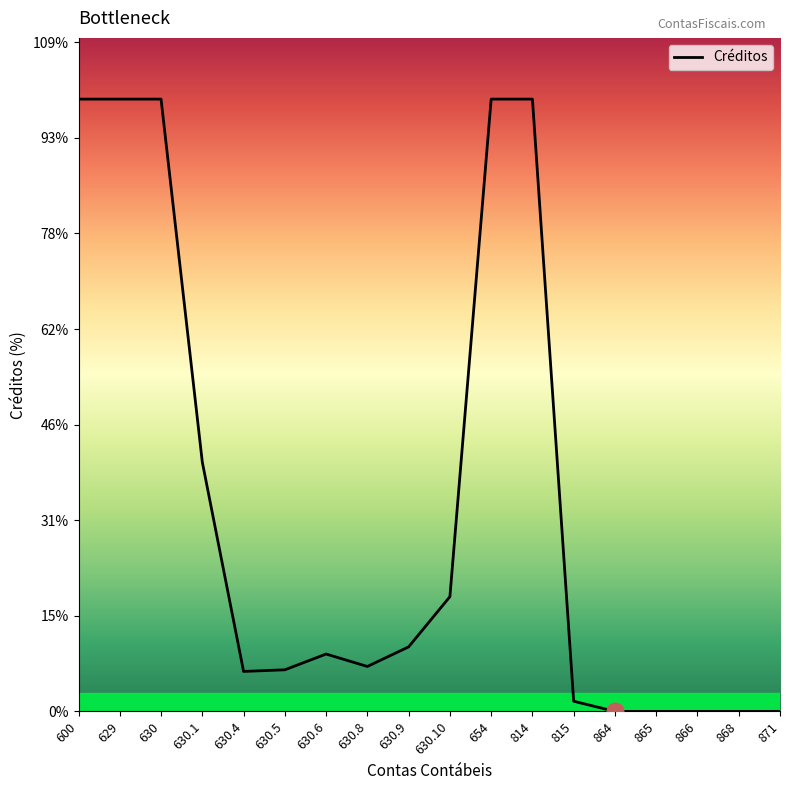

Reading left to right, what are all the values shown in this chart?

600=64050.0	629=64050.0	630=64050.0	630.1=26070.0	630.4=4180.0	630.5=4350.0	630.6=6000.0	630.8=4700.0	630.9=6750.0	630.10=12000.0	654=64050.0	814=64050.0	815=1062.5	864=0.0	865=0.0	866=0.0	868=0.0	871=0.0